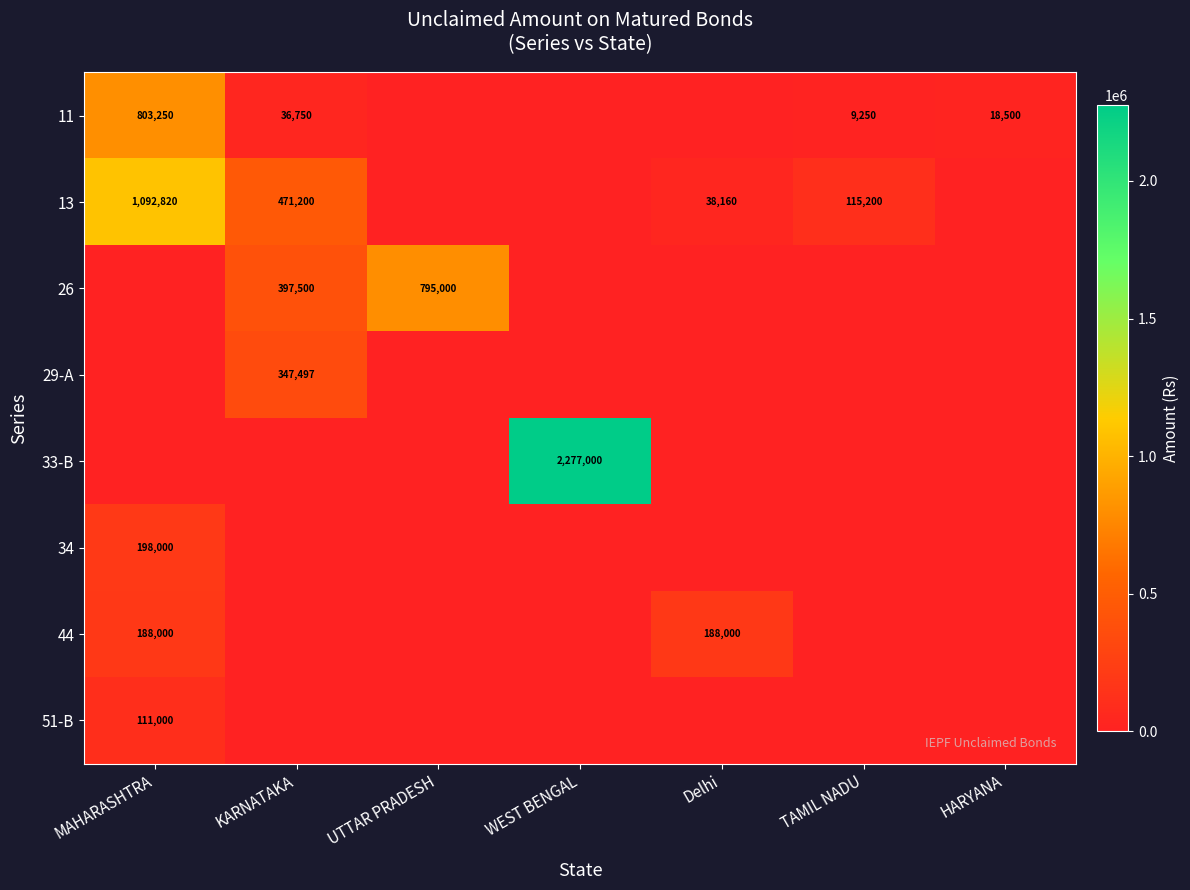

At how many categories does at least one series exceed 1350956?

1